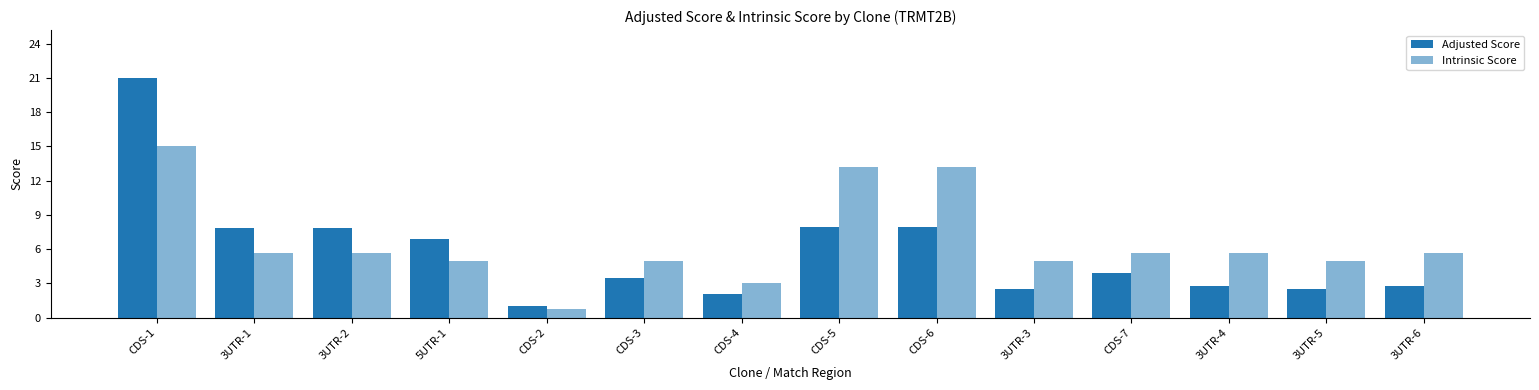

What is the label of the 12th bar from the right?

3UTR-2